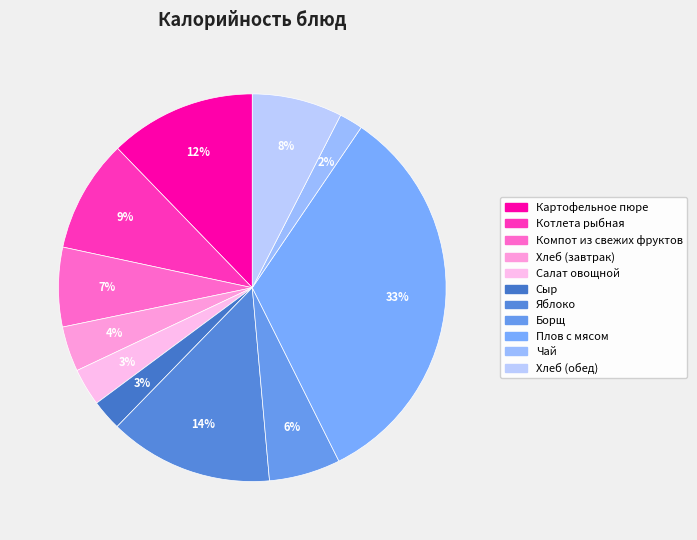

To the nearest percent, what is the difference between the Плов с мясом and Борщ slice percentages?

27%